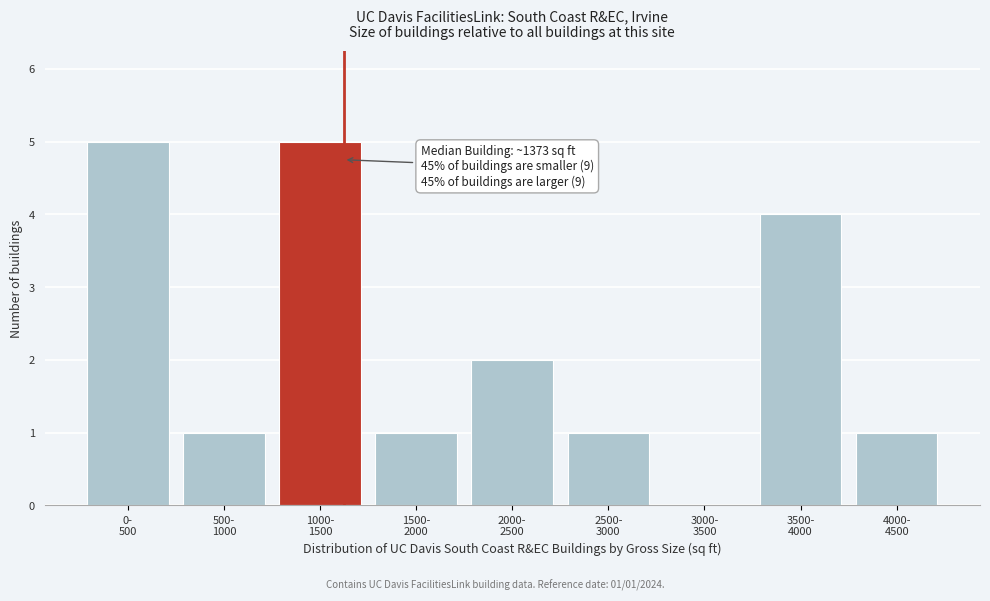

What is the sum of all values?

20